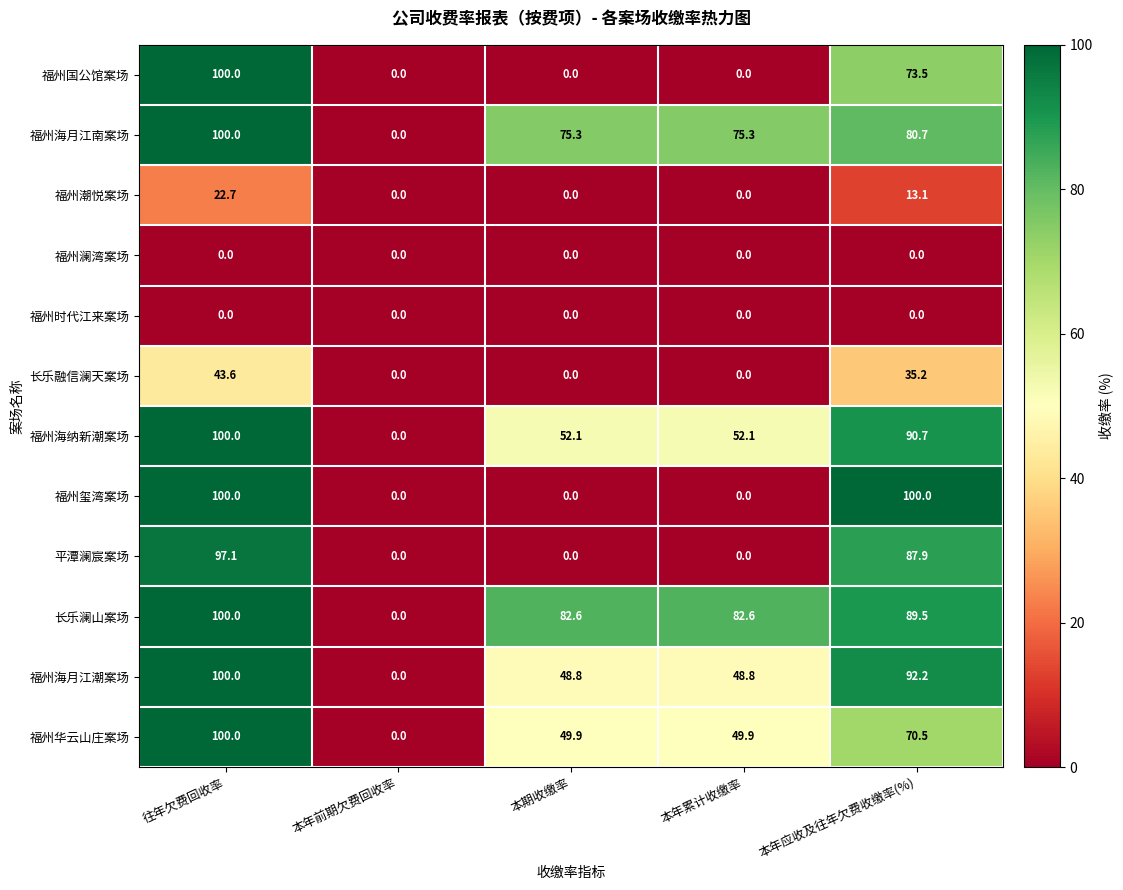

What is the difference between the highest and lowest values at 本期收缴率?

82.6